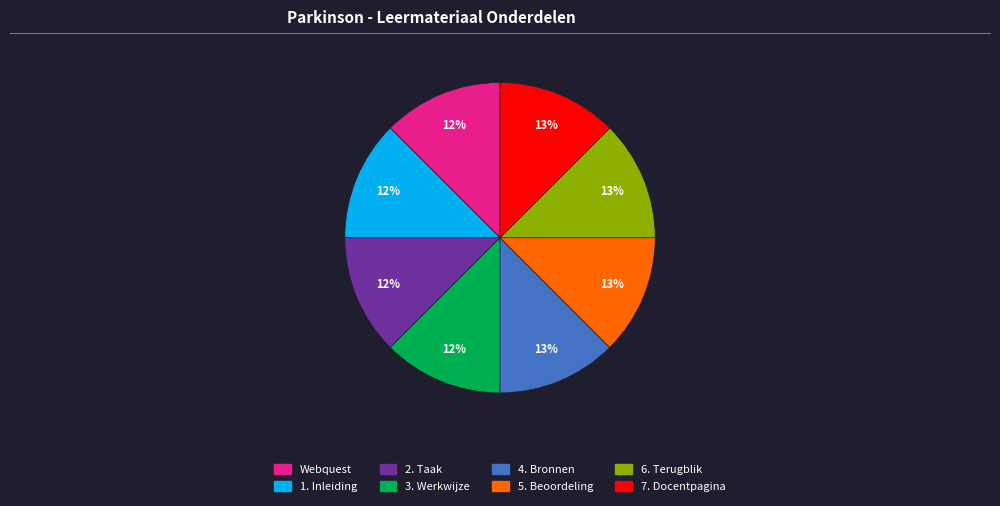

Is there a majority slice in this chart?

No